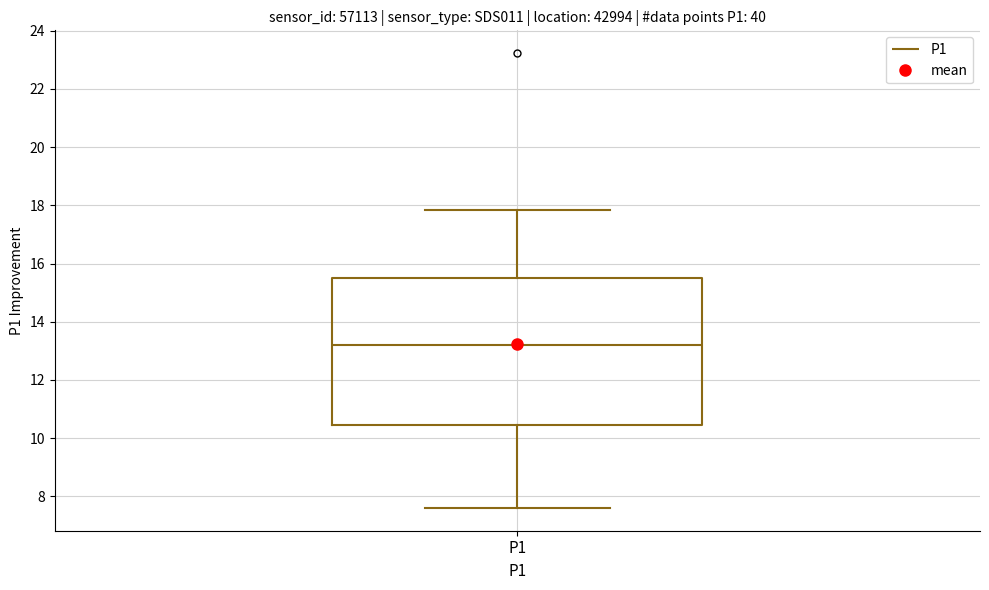

Read this box plot against the y-axis: the position of the median line, the range covered by the box, and the ends of both whiskers. The values are not printed on the chart, so give them approximately, as read against the axis.

median 13.2, box 10.4 to 15.6, whiskers 7.6 to 17.8